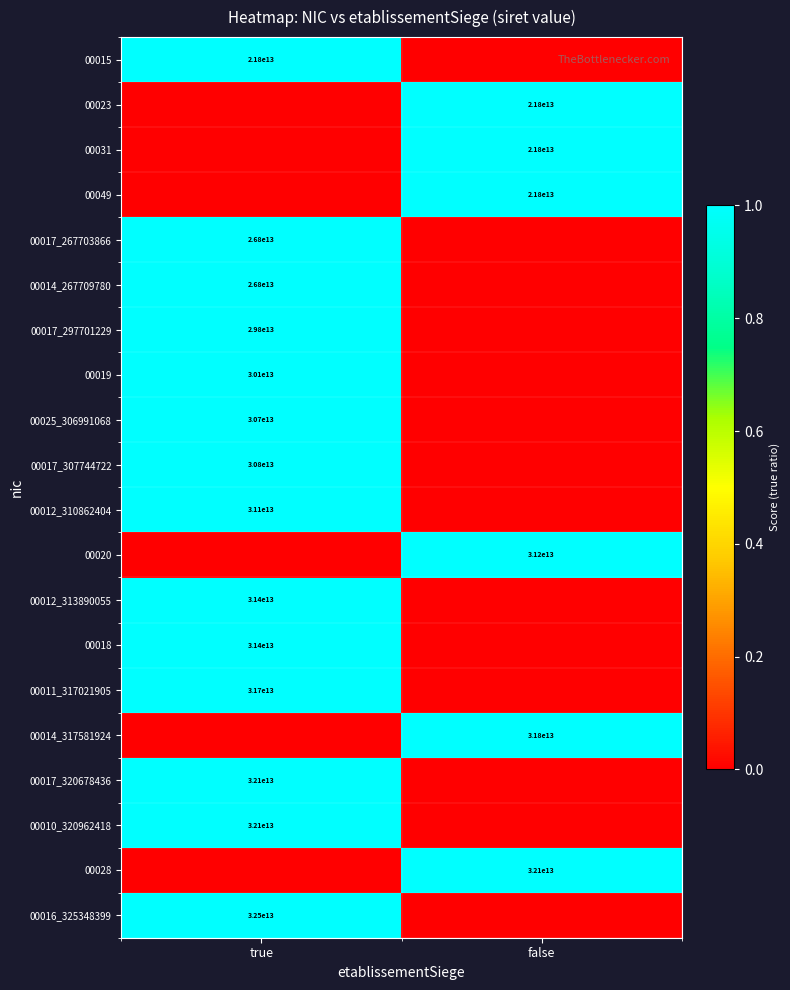

The 00025_306991068 series shows 2 at true. True or false?

False